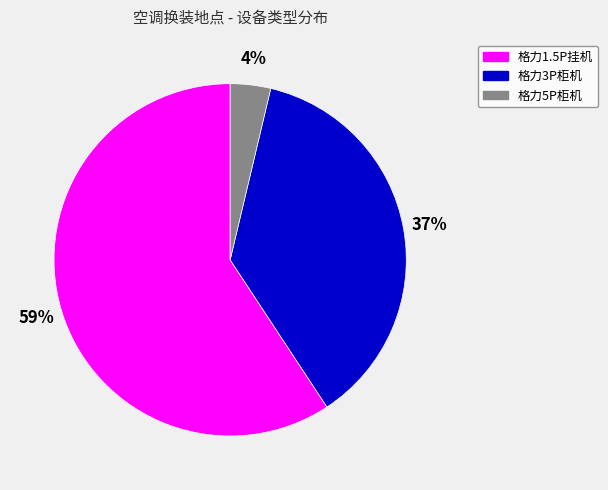

Does any single category account for the majority?

Yes